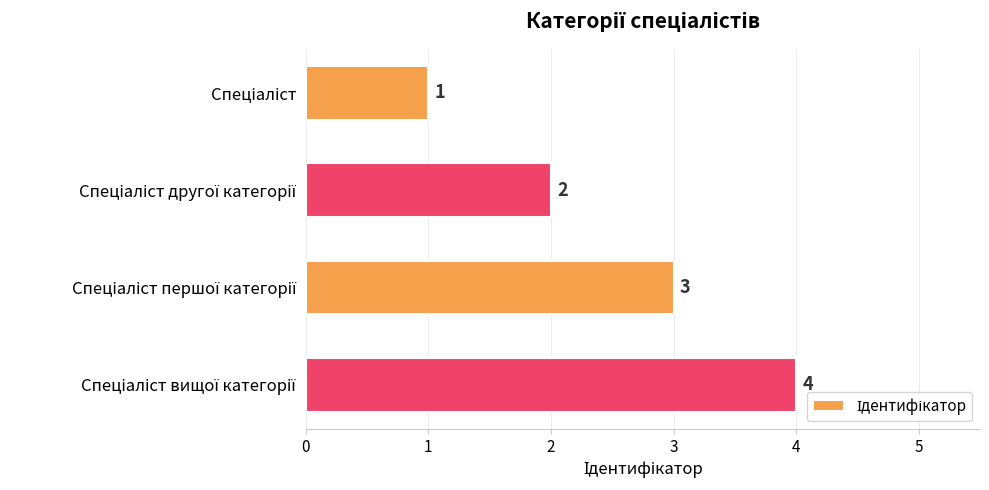

What is the maximum value shown in the chart?

4